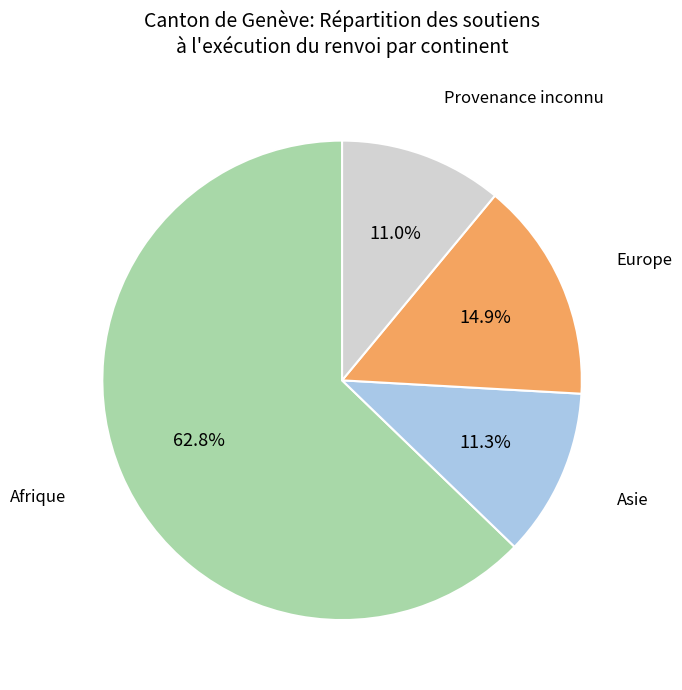

Is there a majority slice in this chart?

Yes